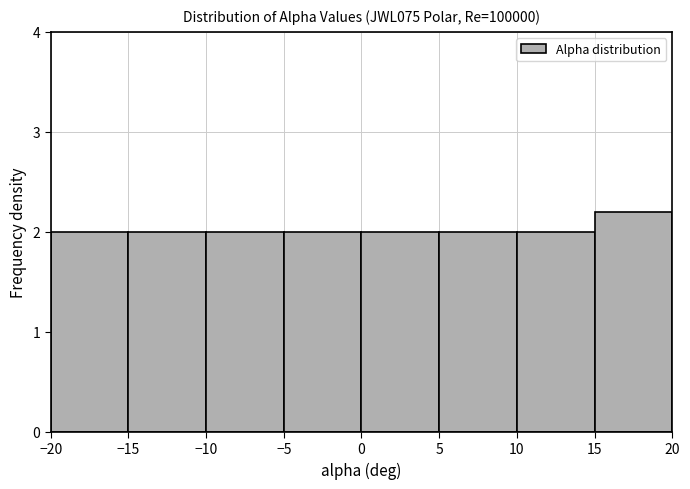

How tall is the bar that spans 10 to 15 on the x-axis? The values are not printed on the chart, so give them approximately, as read against the axis.

2.0